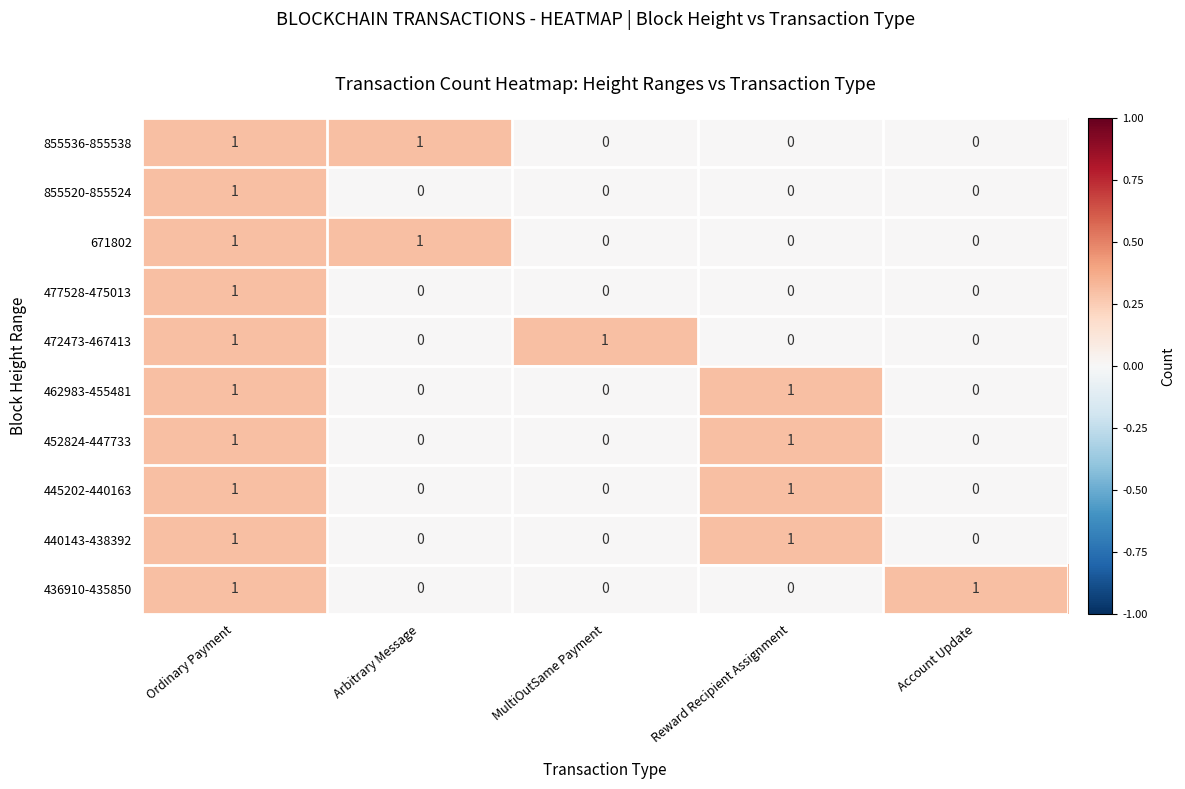

At which category is the sum across all series the highest?

Ordinary Payment